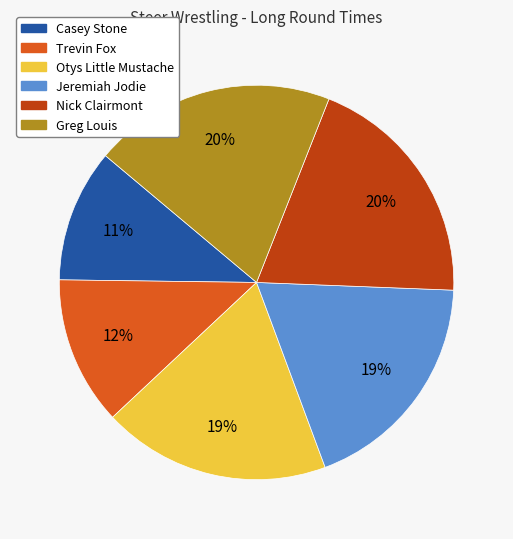

Is there any slice that represents more than half of the pie?

No